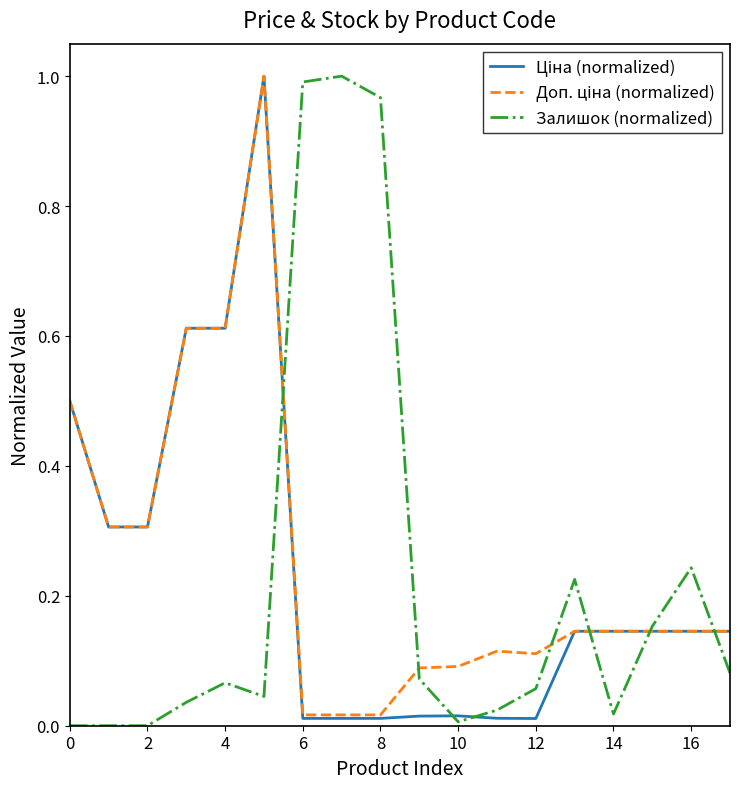

True or false: Залишок (normalized) has a value of 0.0 at 2.

True